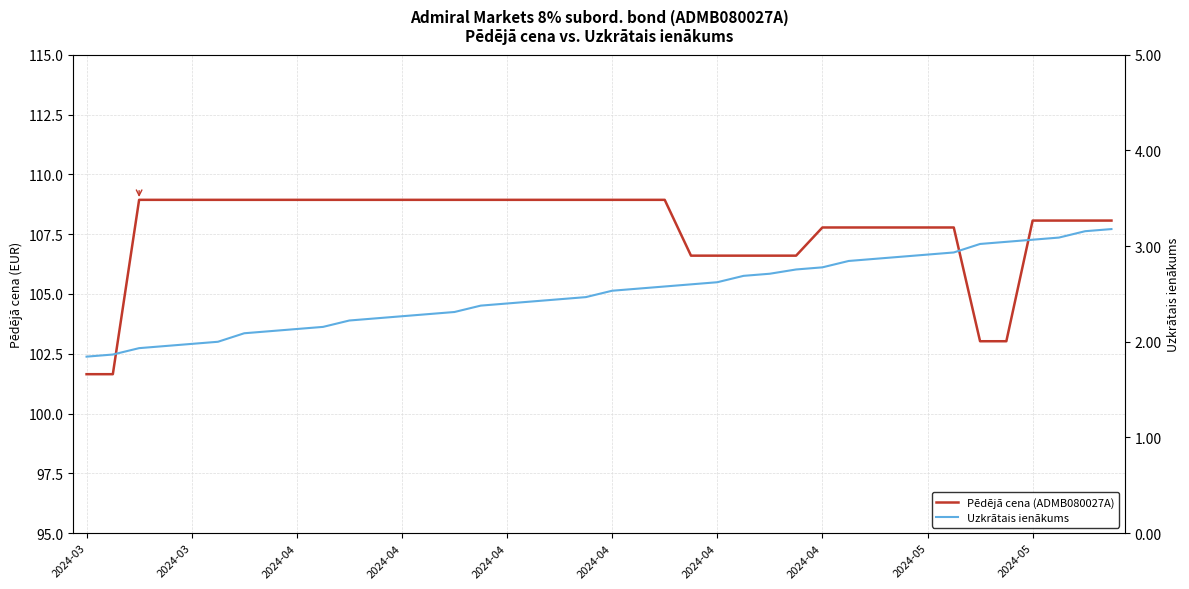

The Pēdējā cena (ADMB080027A) series shows 107.8 at 2024-05. True or false?

True